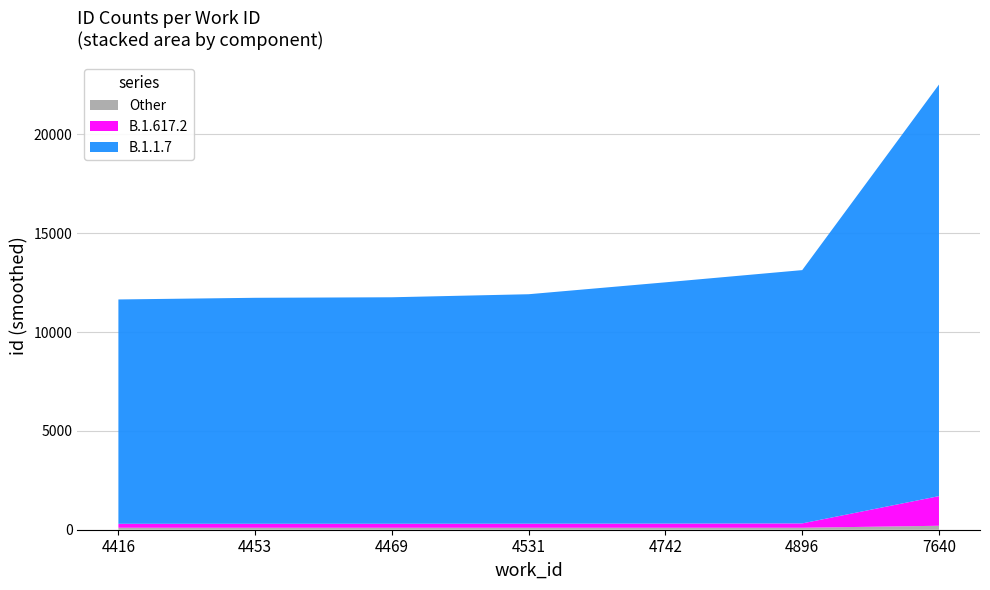

Reading right to left, transcribe all the data shown in this chart.

22528	13136	12518	11916	11762	11736	11651